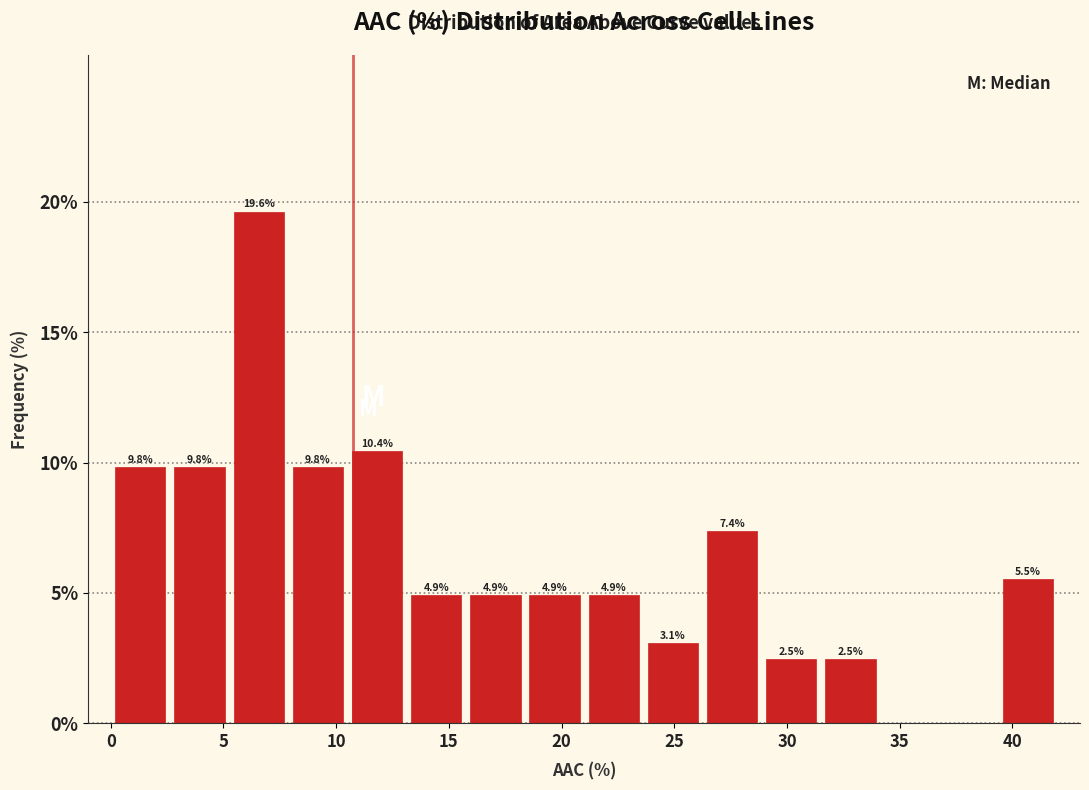

Which range on the x-axis has the tallest bar?

5.5 to 8.0